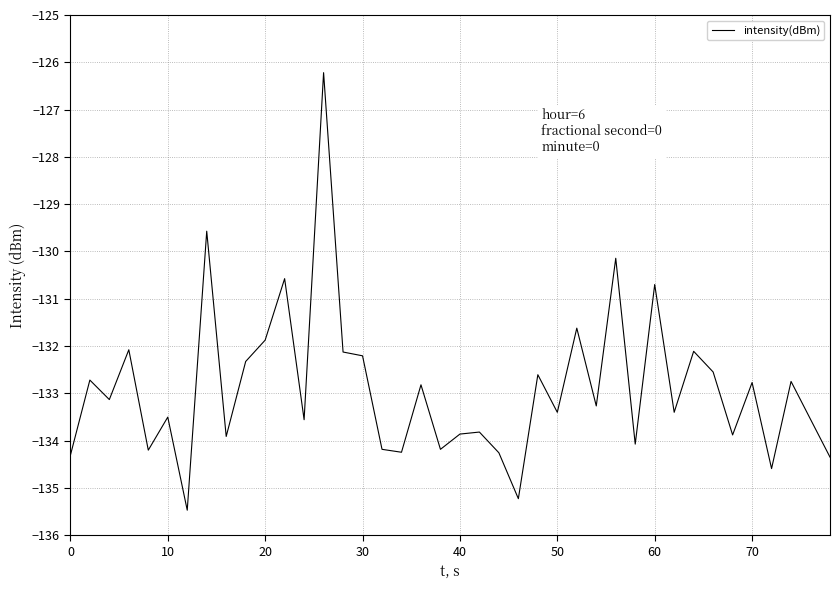

What is the smallest value displayed?

-135.5